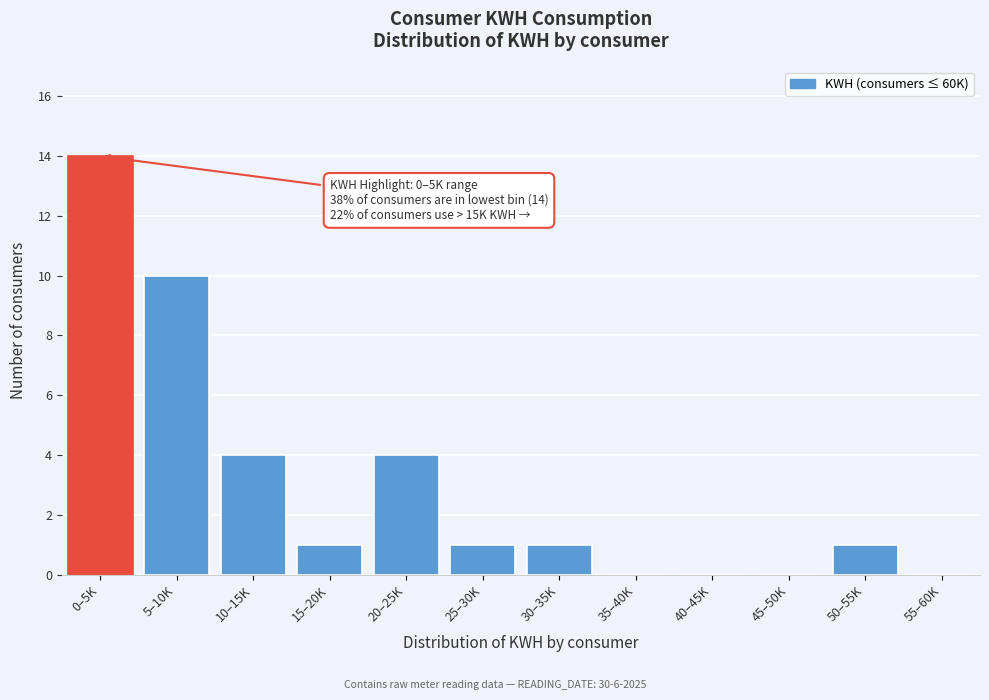

Reading left to right, extract all data points from this chart.

0–5K=14	5–10K=10	10–15K=4	15–20K=1	20–25K=4	25–30K=1	30–35K=1	35–40K=0	40–45K=0	45–50K=0	50–55K=1	55–60K=0